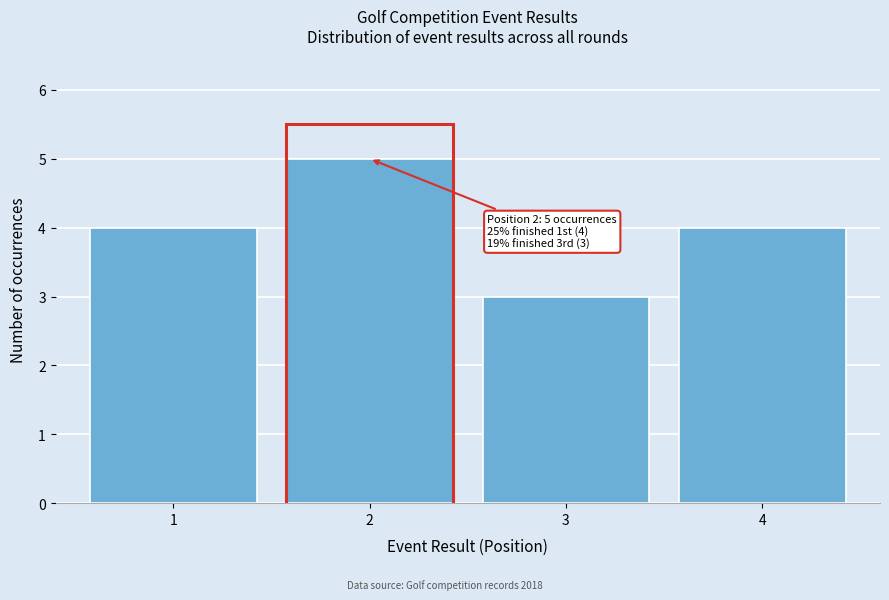

Reading left to right, list all the values displayed in this chart.

4	5	3	4